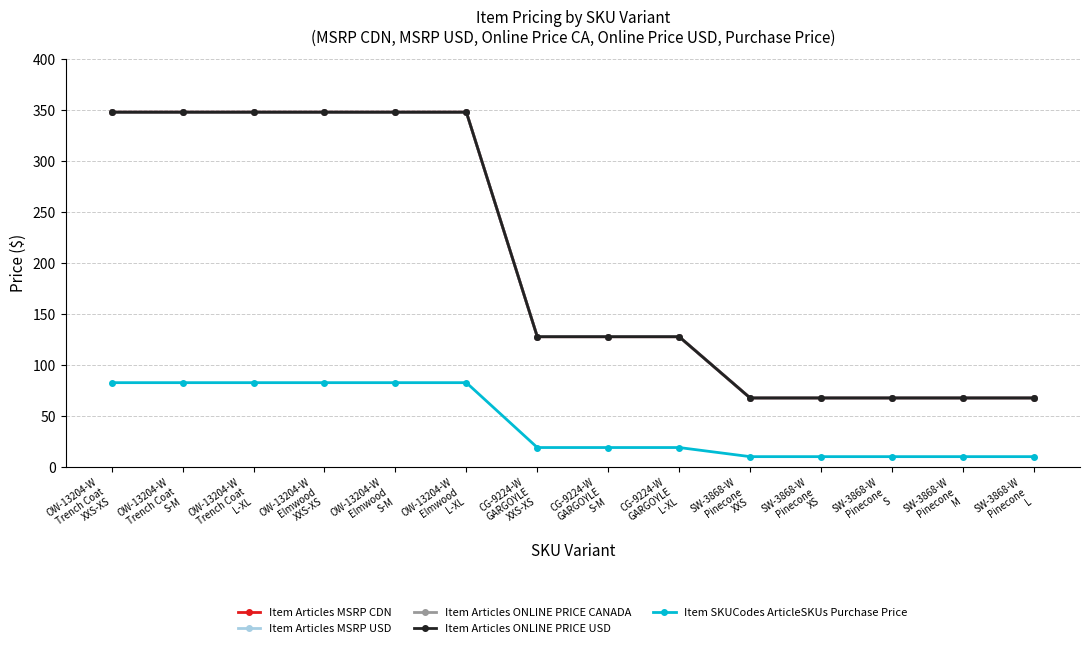

What is the label of the 8th point from the right?

CG-9224-W
GARGOYLE
XXS-XS